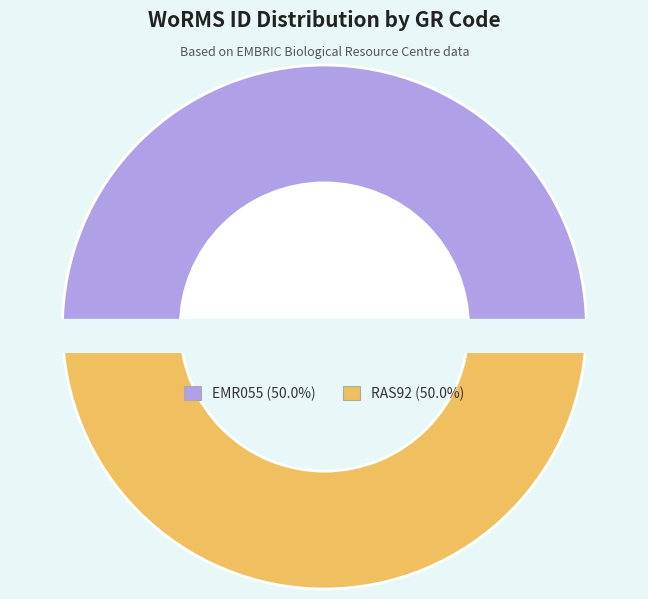

To the nearest percent, what is the combined percentage of EMR055 and RAS92?

100%